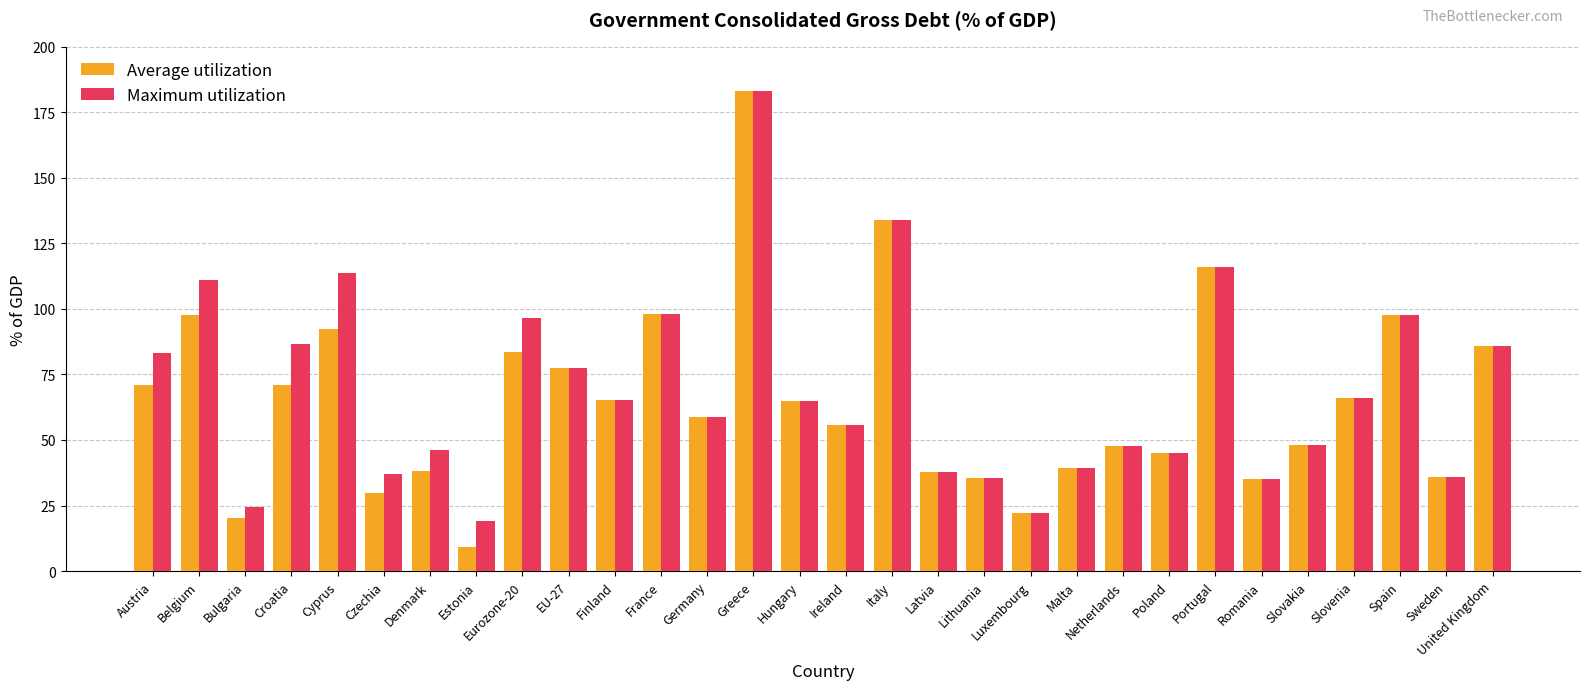

Is the value of Maximum utilization at Cyprus greater than the value of Average utilization at Hungary?

Yes